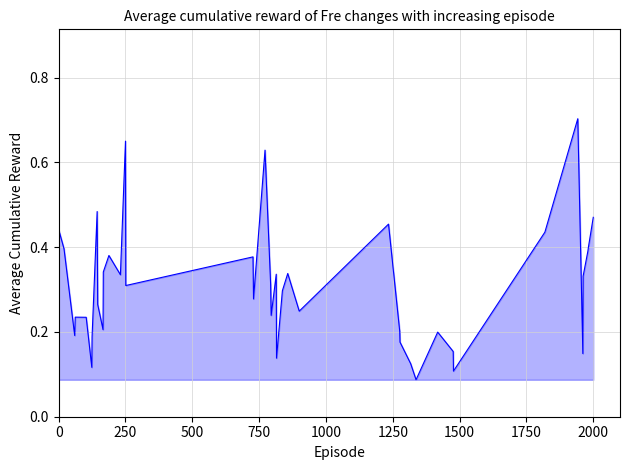

Does the chart display data point markers on the line(s)?

No